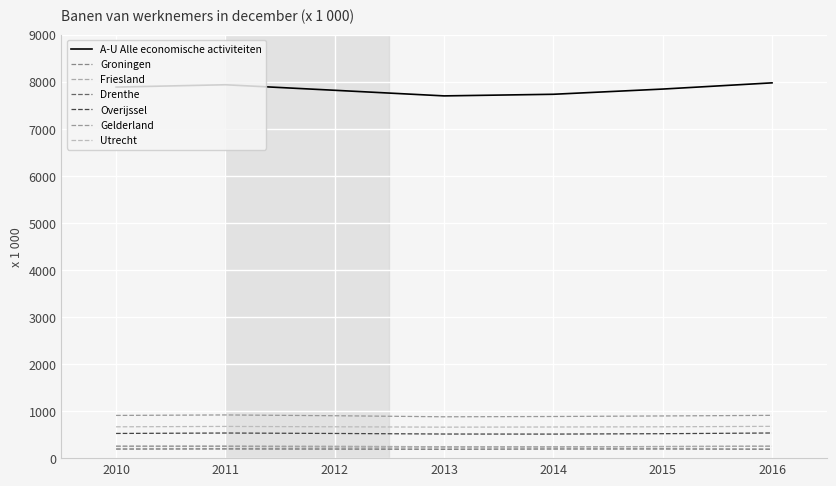

How many lines are shown in the chart?

7